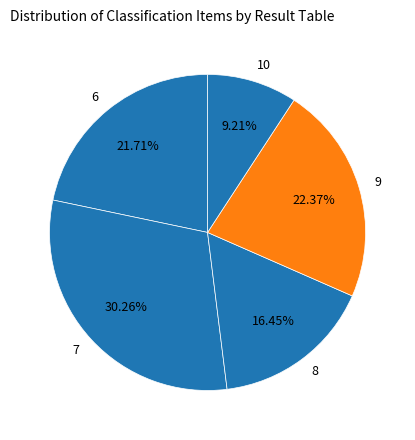

Which has a higher value, 9 or 10?

9